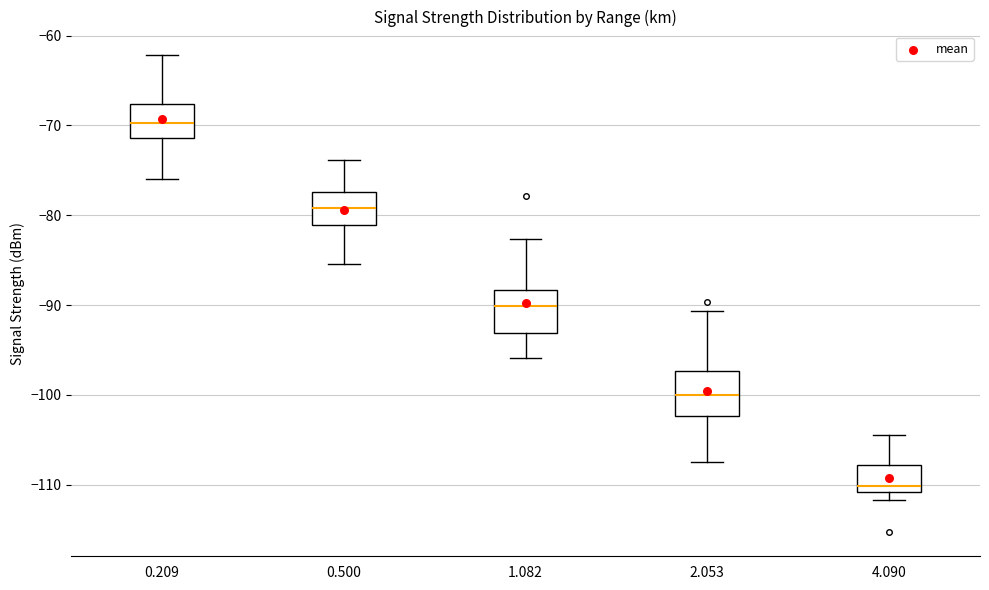

Reading left to right, read every box against the y-axis: the position of its median line, the range the box covers, and the ends of its whiskers. The values are not printed on the chart, so give them approximately, as read against the axis.

0.209: median -70, box -71 to -68, whiskers -76 to -62
0.500: median -79, box -81 to -77, whiskers -85 to -74
1.082: median -90, box -93 to -88, whiskers -96 to -83
2.053: median -100, box -102 to -97, whiskers -107 to -91
4.090: median -110, box -111 to -108, whiskers -112 to -104